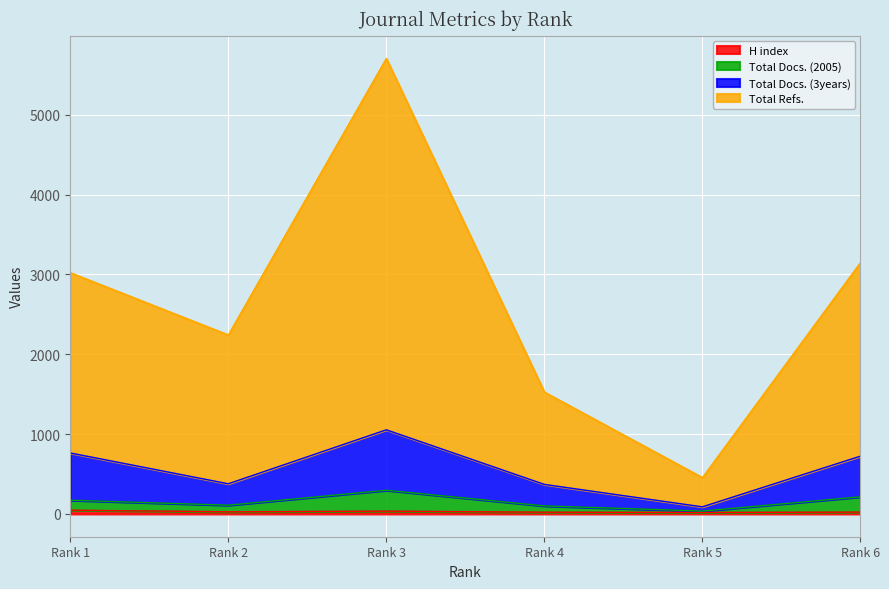

Which series changed the most between Rank 3 and Rank 4?

Total Refs.